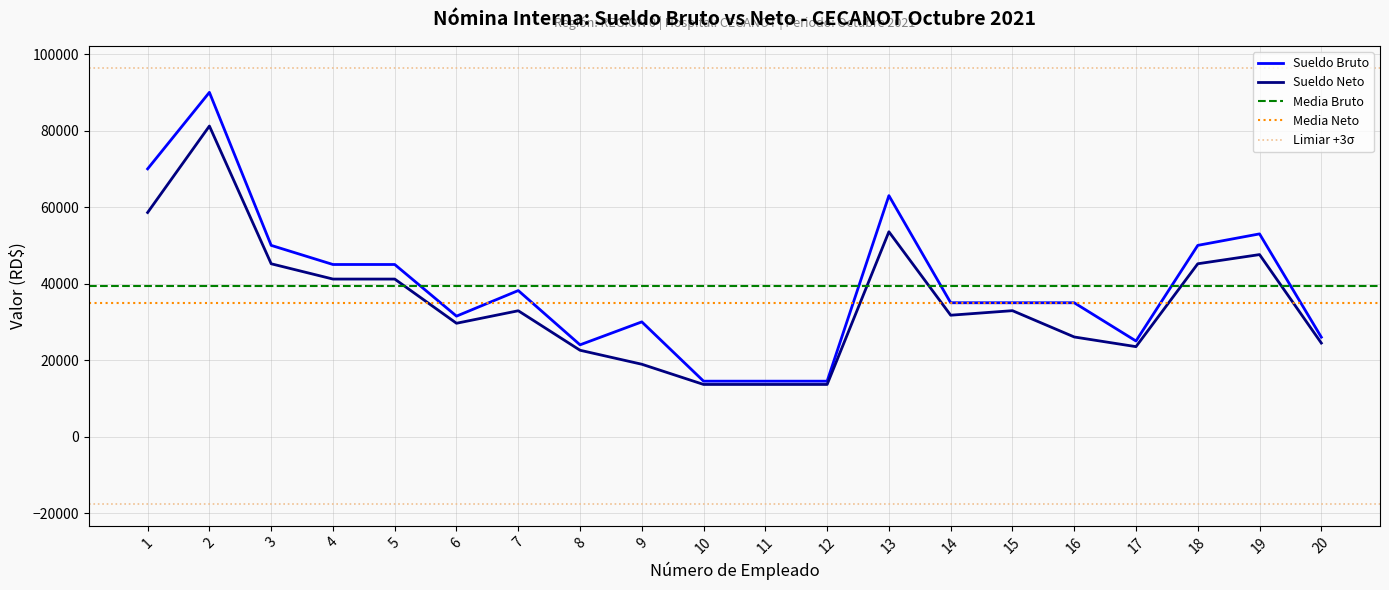

What is the greatest value displayed?

90000.0